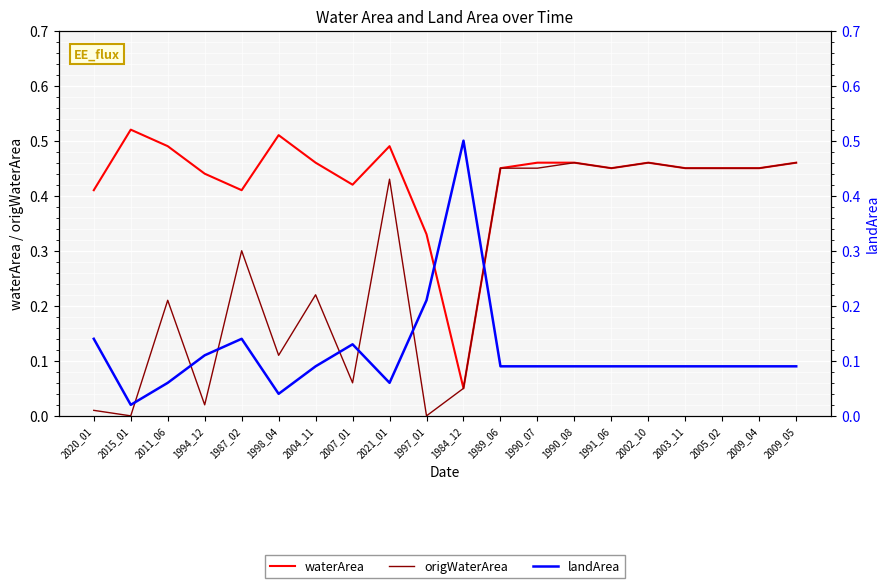

True or false: landArea has a value of 0.2 at 2020_01.

False